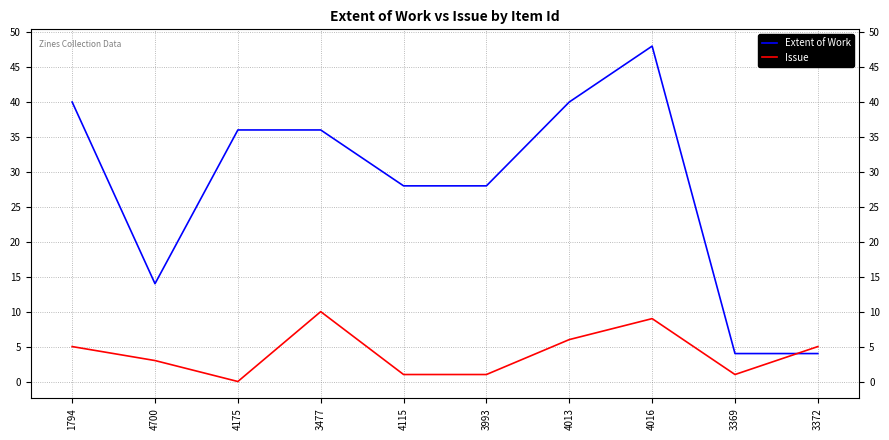

What is the difference between the second highest and minimum values in the Issue series?

9